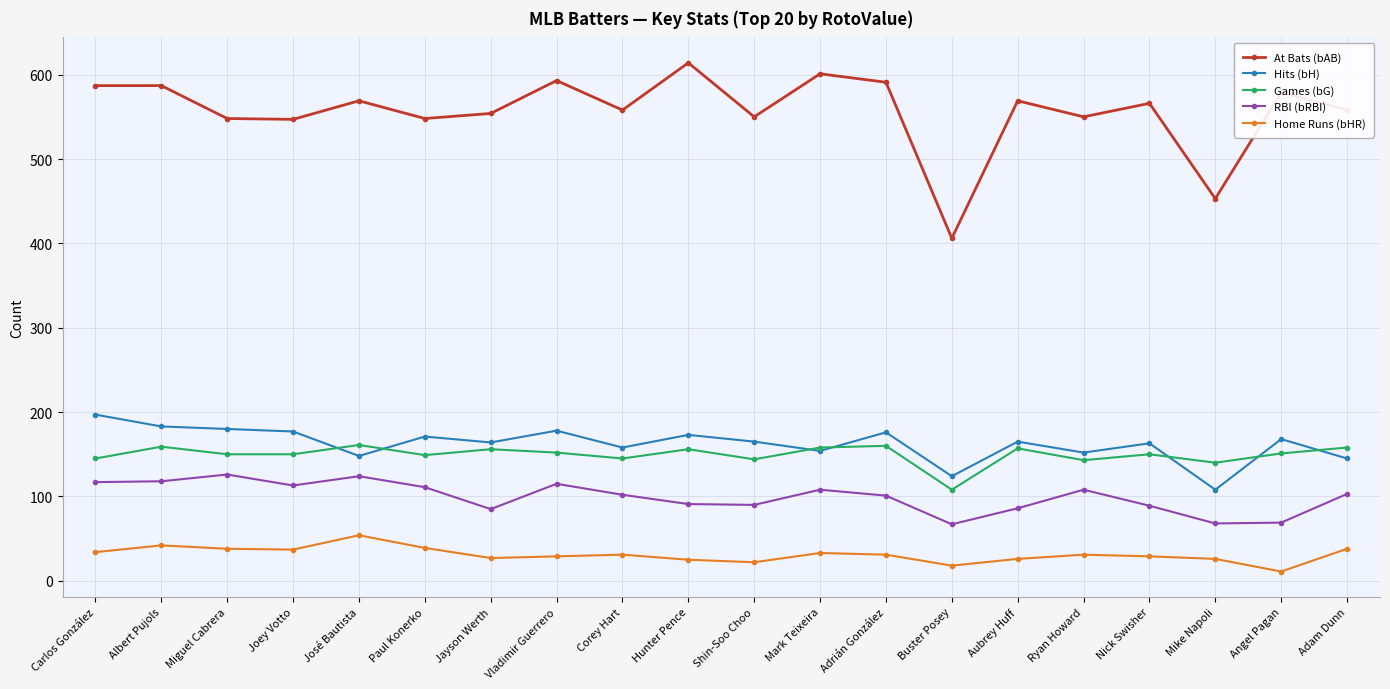

What is the sum of the RBI (bRBI) values at Nick Swisher and Mike Napoli?

157